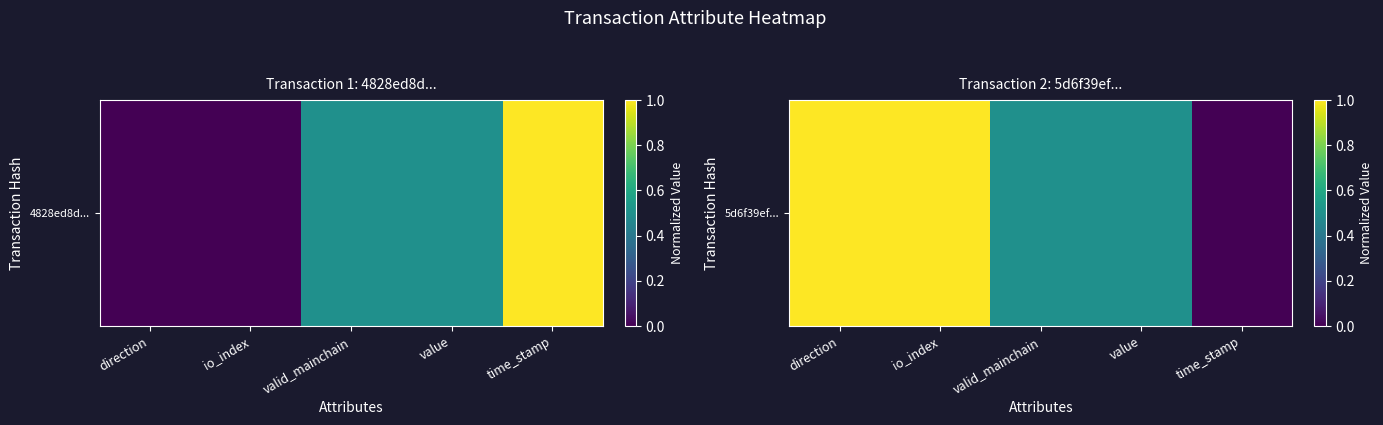

How many values are between 0 and 1?

5